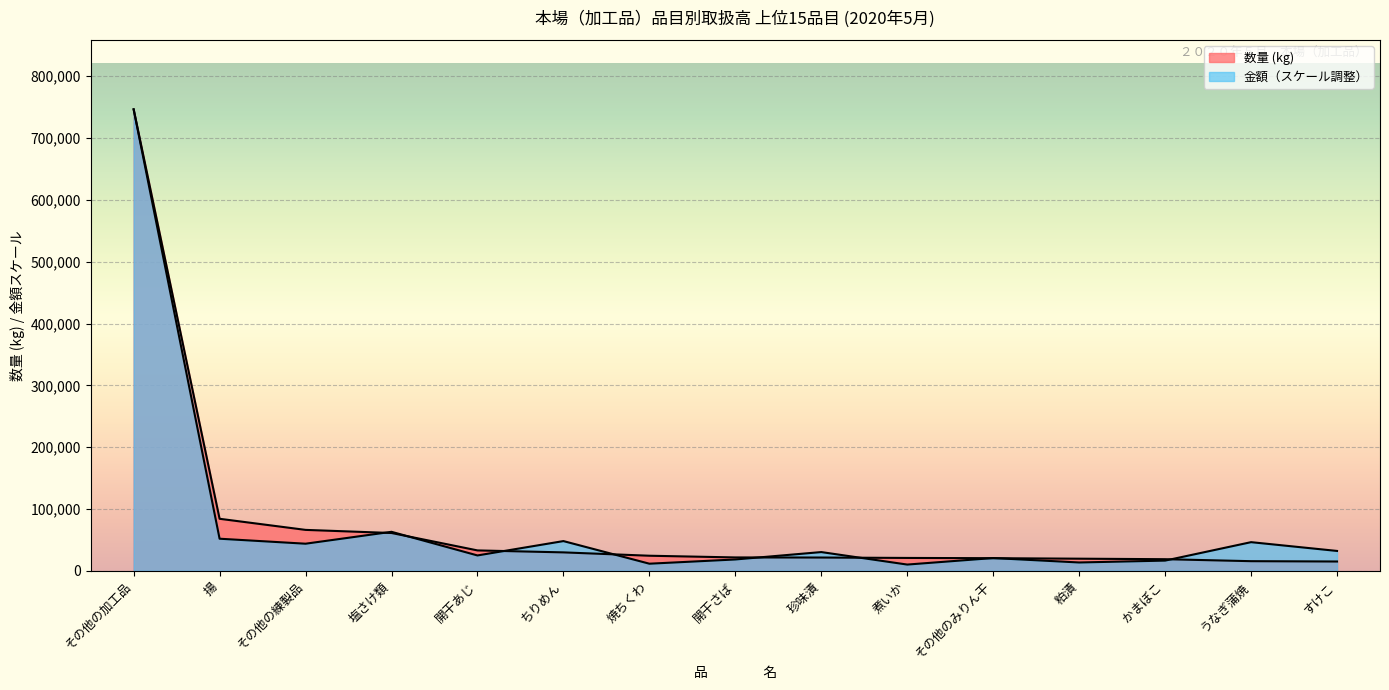

True or false: 数量 (kg) has more than 1 interior local peaks.

False